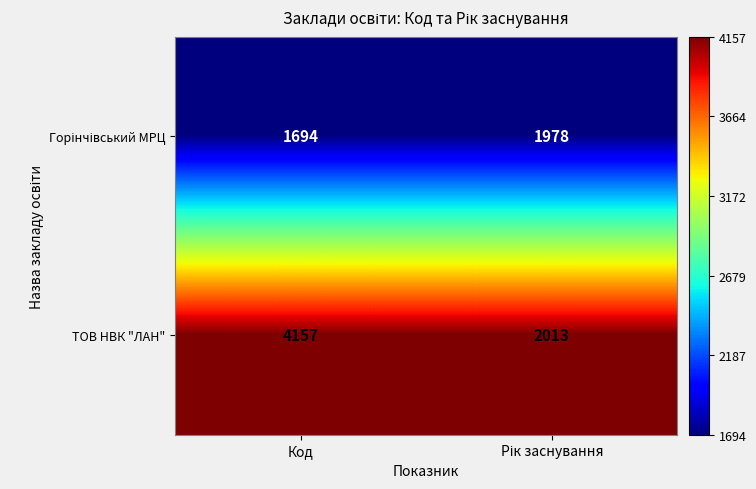

Which series has the largest range (max minus min)?

ТОВ НВК "ЛАН"